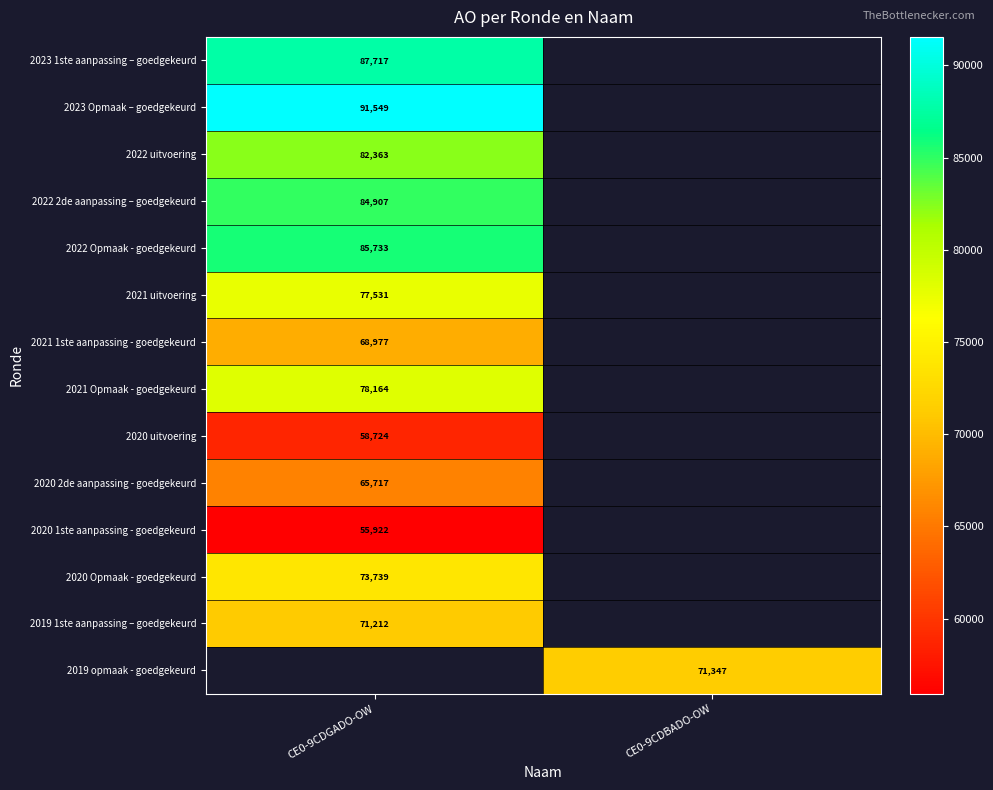

True or false: 2021 uitvoering has a value of 77531 at CE0-9CDGADO-OW.

True